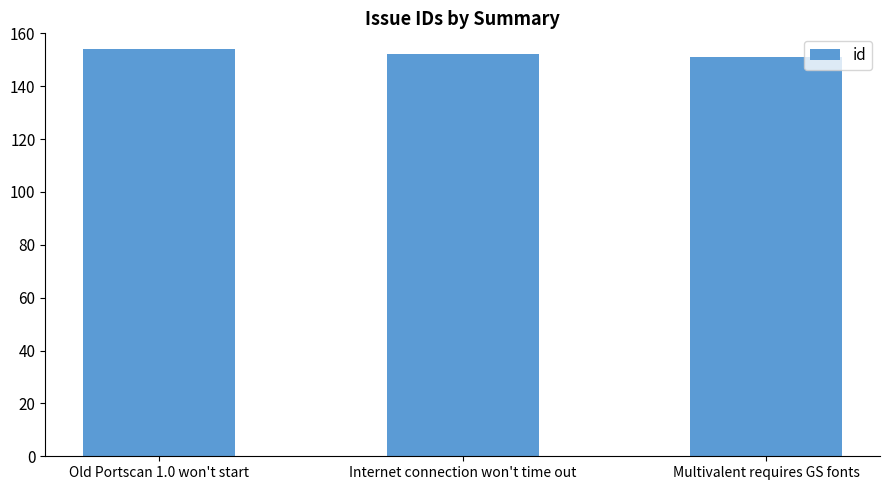

Which category has the highest value across all series?

Old Portscan 1.0 won't start